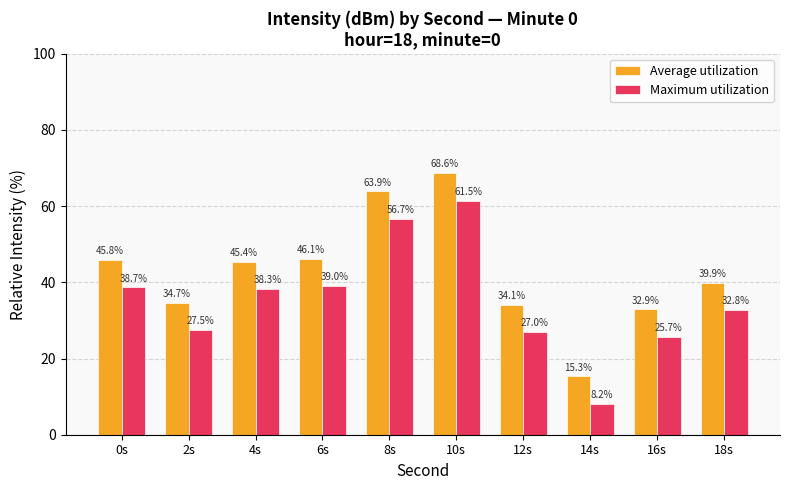

What is the difference between the maximum and minimum values in the Average utilization series?

53.3